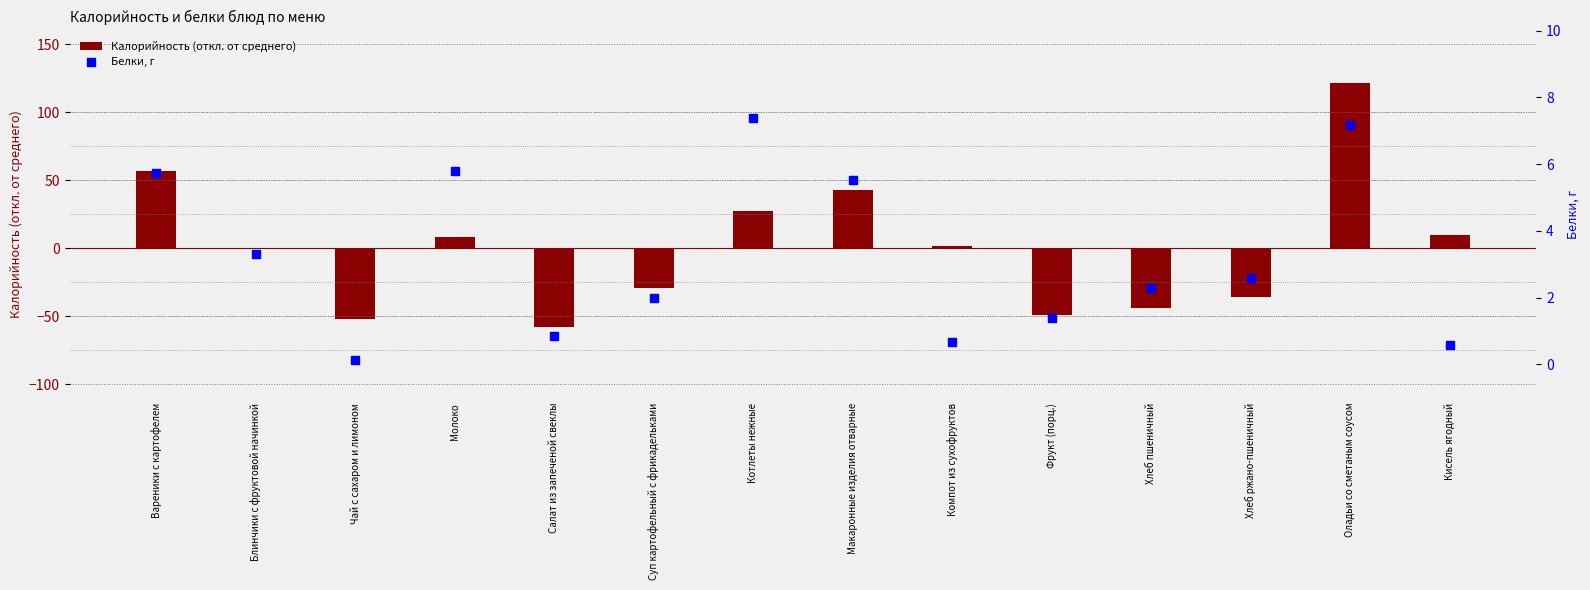

At how many categories does at least one series exceed 21?

4